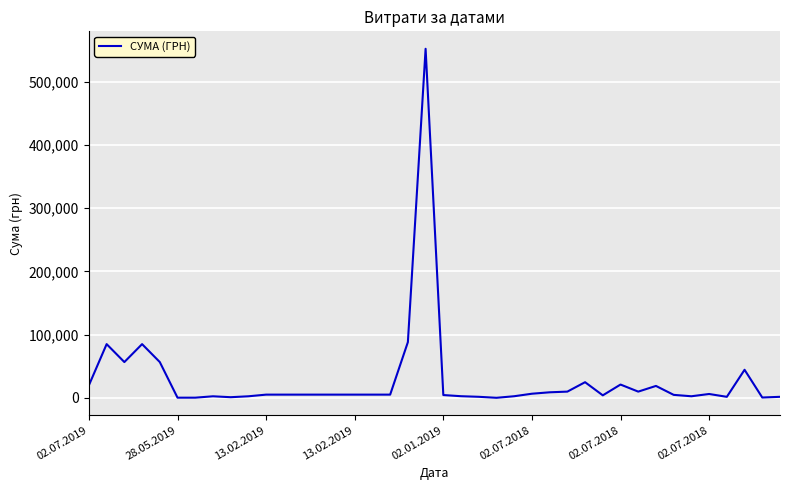

What is the difference between the maximum and minimum values?

552050.6